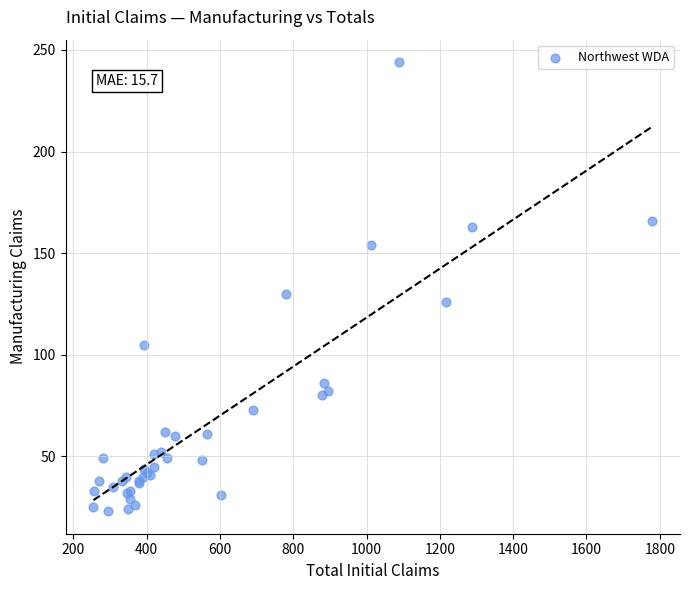

What Y value in the scatter plot is closest to 133?

130